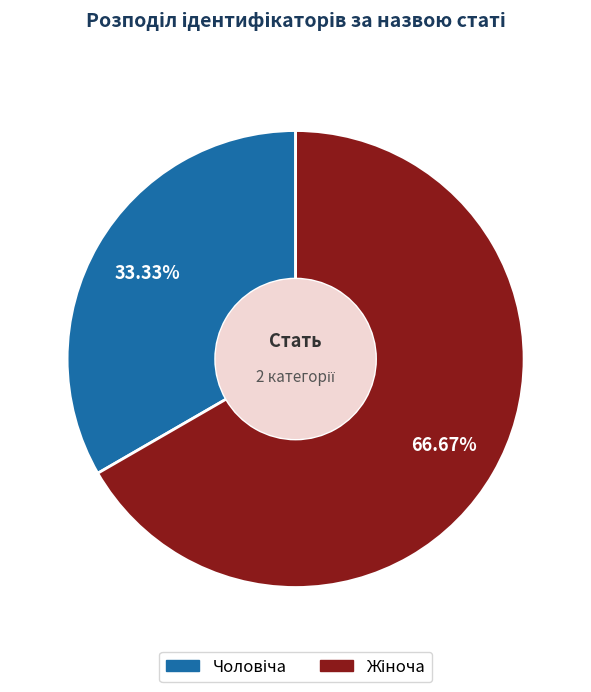

Is there a majority slice in this chart?

Yes